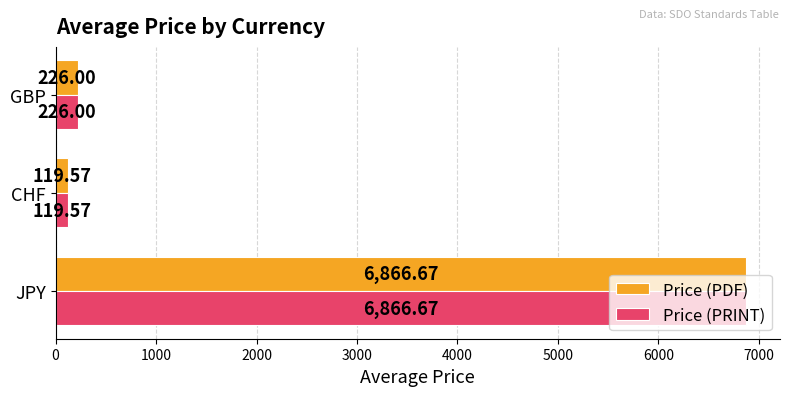

What is the maximum value for Price (PDF)?

6866.7